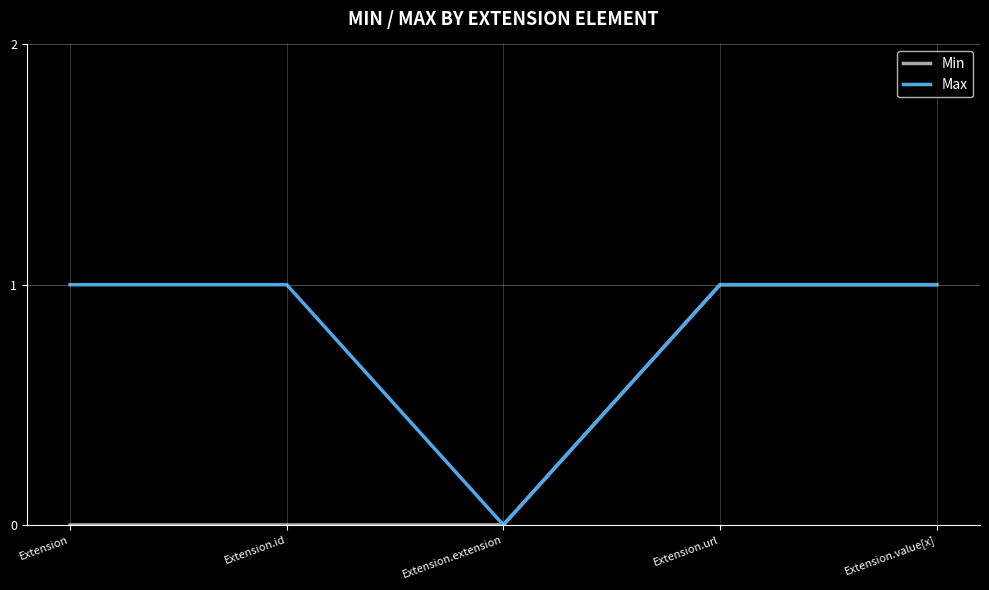

Count the number of data series in this chart.

2